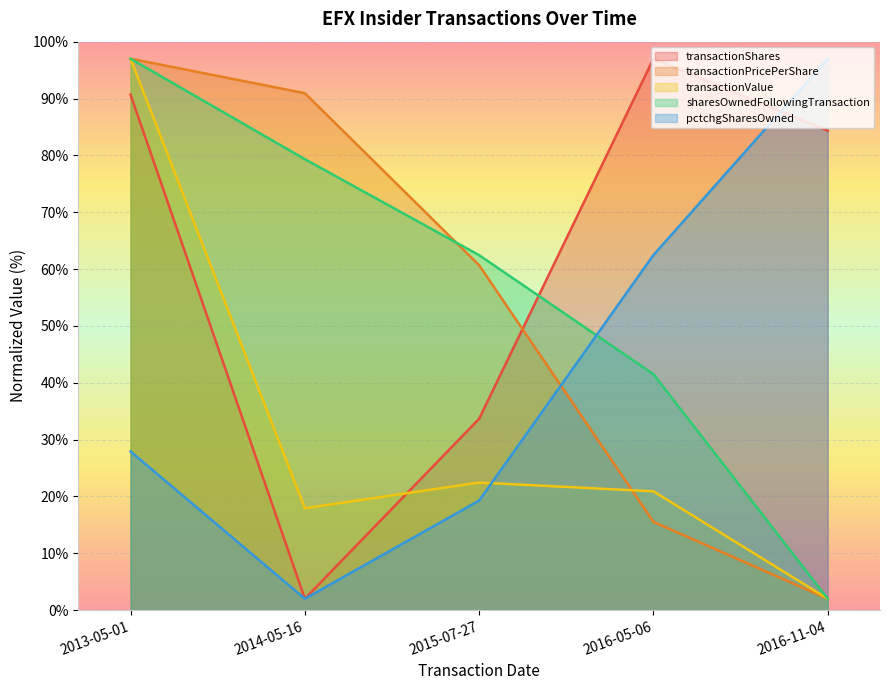

True or false: transactionPricePerShare has a value of 97.0 at 2013-05-01.

True